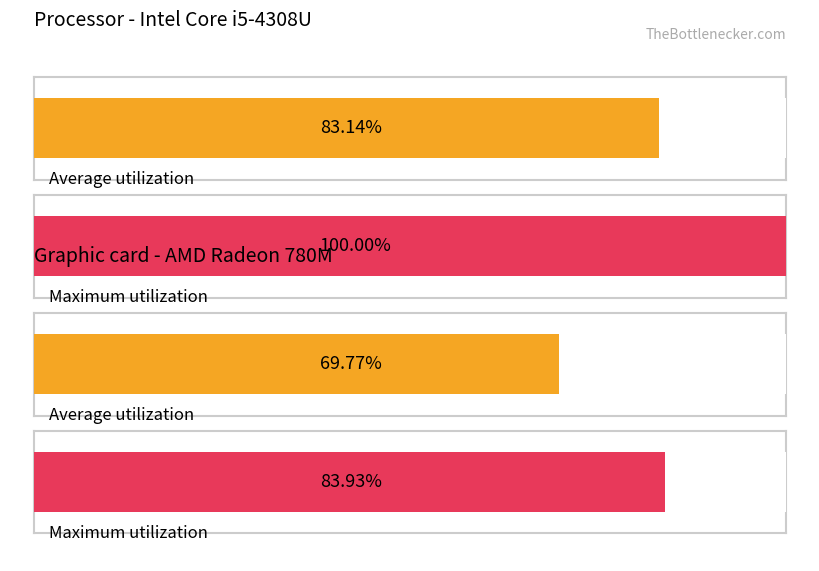

Are the bars horizontal?

Yes